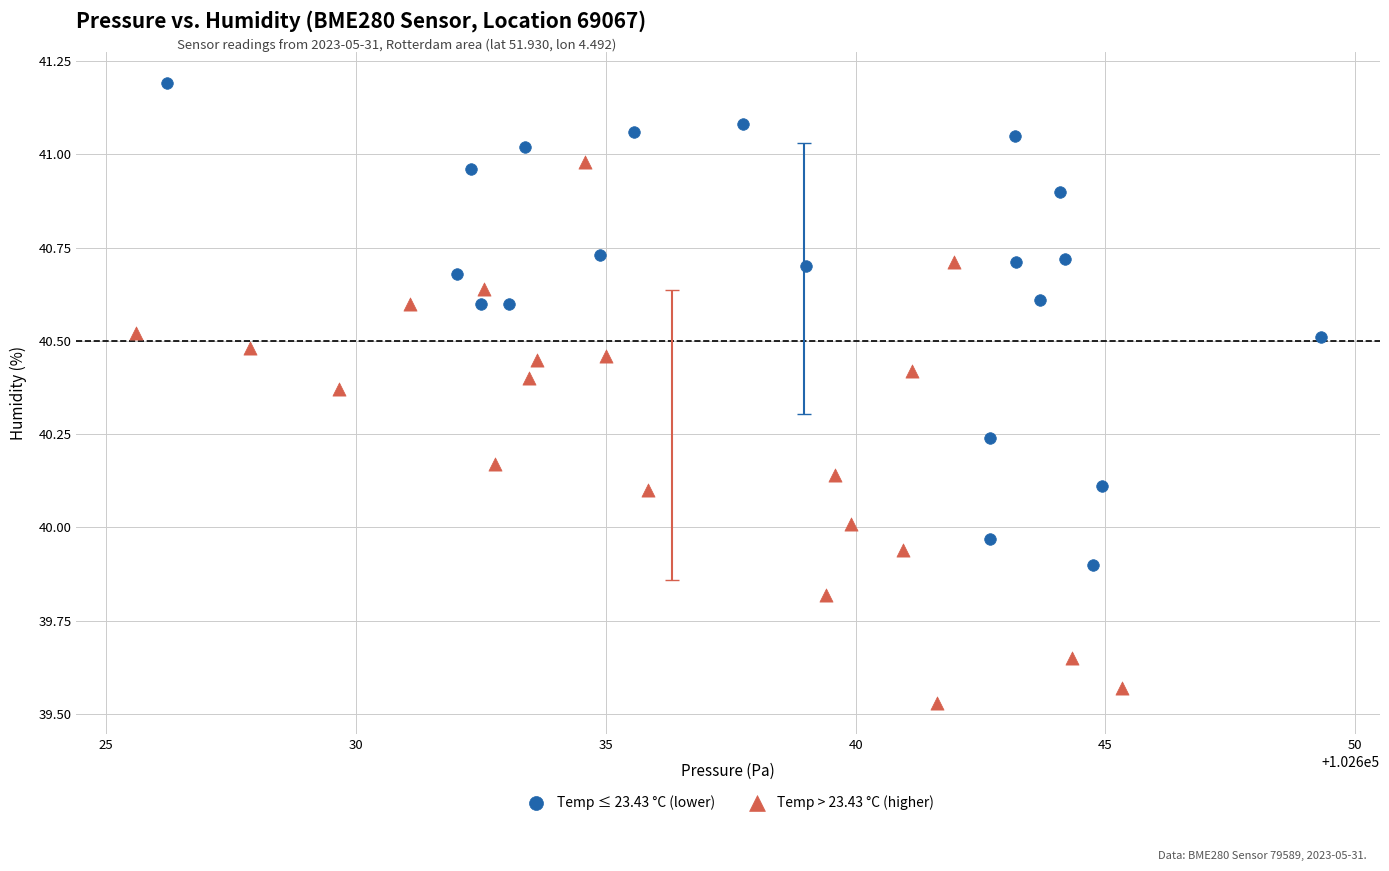

What are all the series names shown in the legend?

Temp ≤ 23.43 °C (lower), Temp > 23.43 °C (higher)